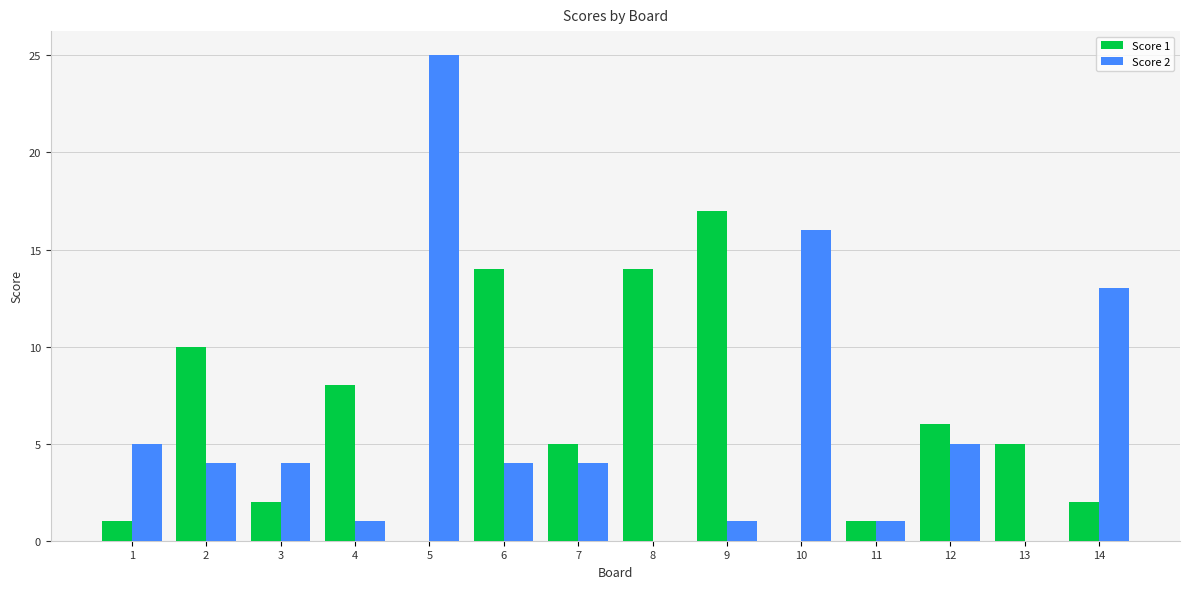

Reading left to right, transcribe all the data shown in this chart.

Score 1: 1	10	2	8	0	14	5	14	17	0	1	6	5	2
Score 2: 5	4	4	1	25	4	4	0	1	16	1	5	0	13